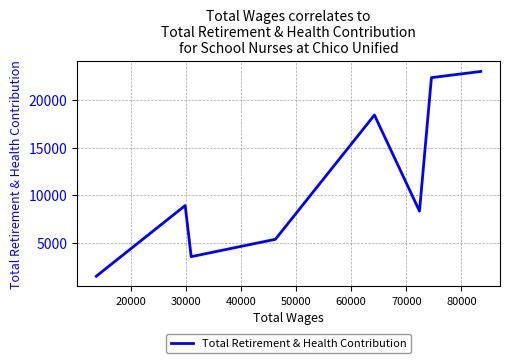

What is the difference between the maximum and minimum values?

21566